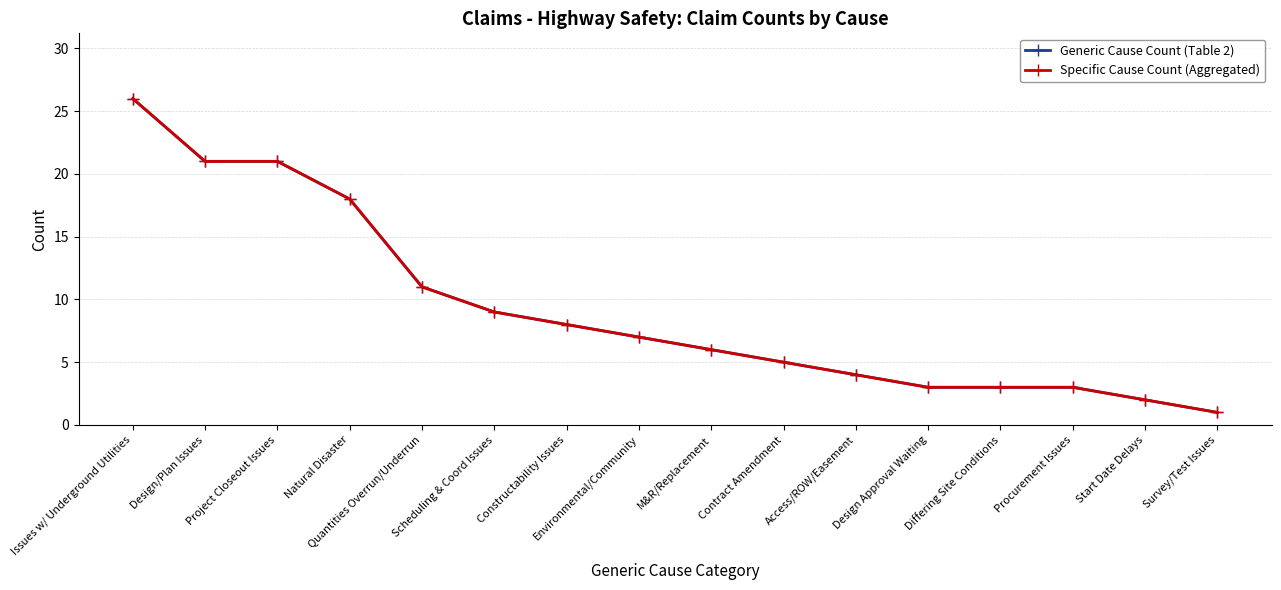

True or false: Specific Cause Count (Aggregated) and Generic Cause Count (Table 2) cross at least once.

False